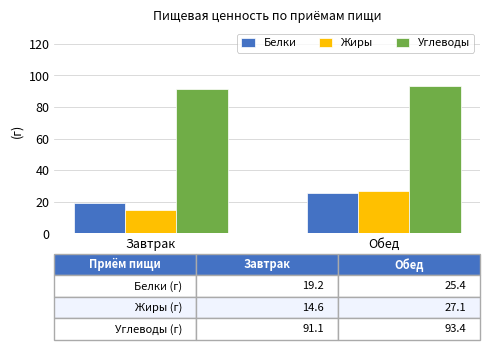

What is the minimum value for Углеводы?

91.1